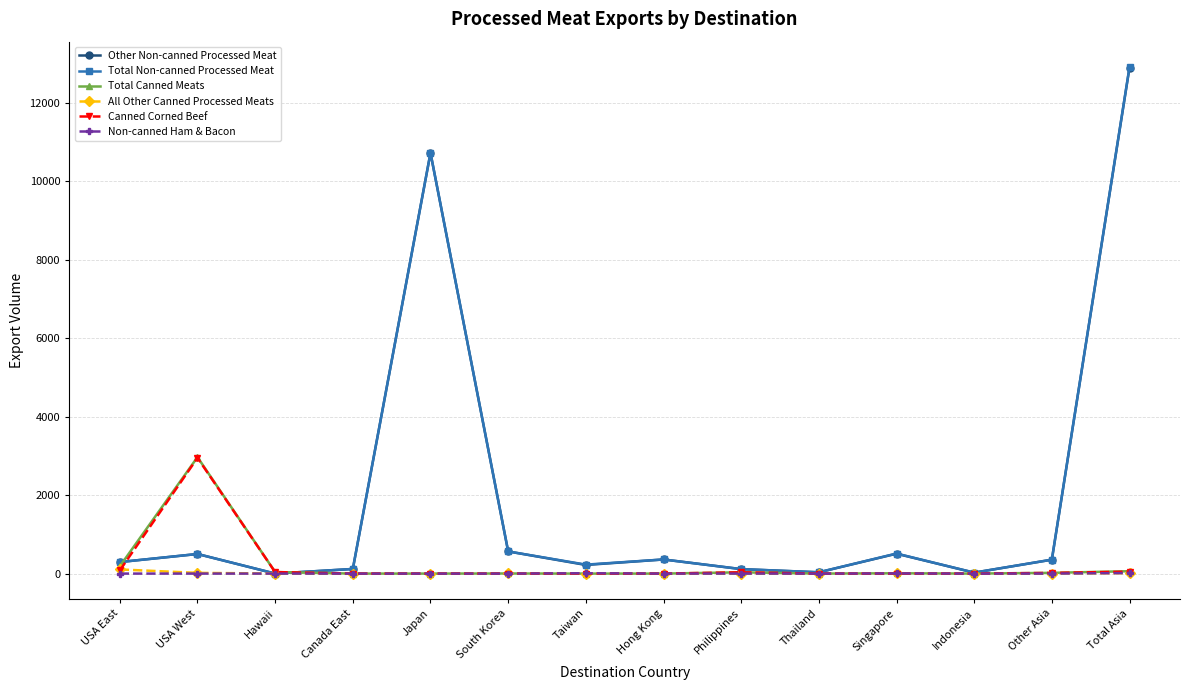

Is this an area chart (filled region under the line)?

No